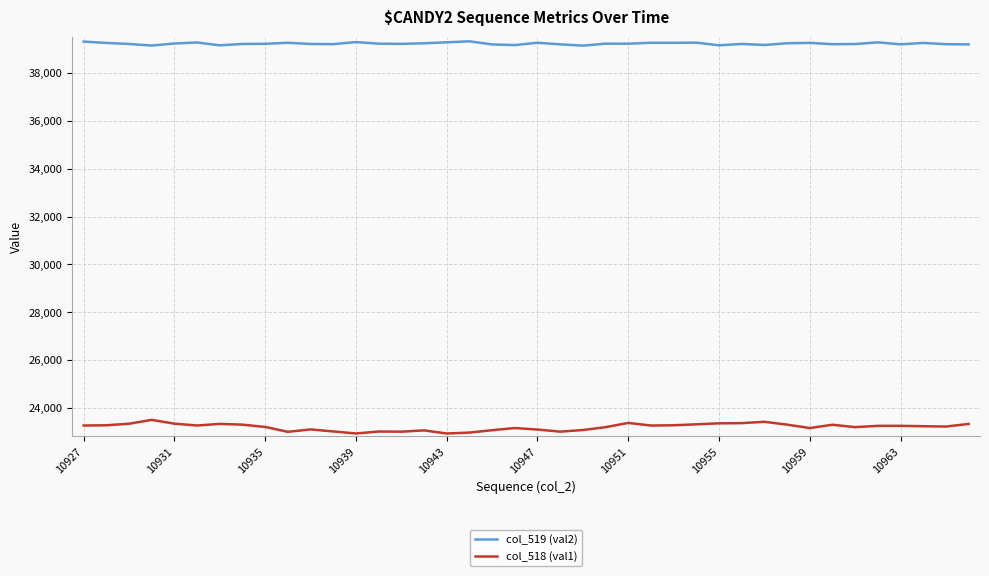

Which series has the largest total across all categories?

col_519 (val2)